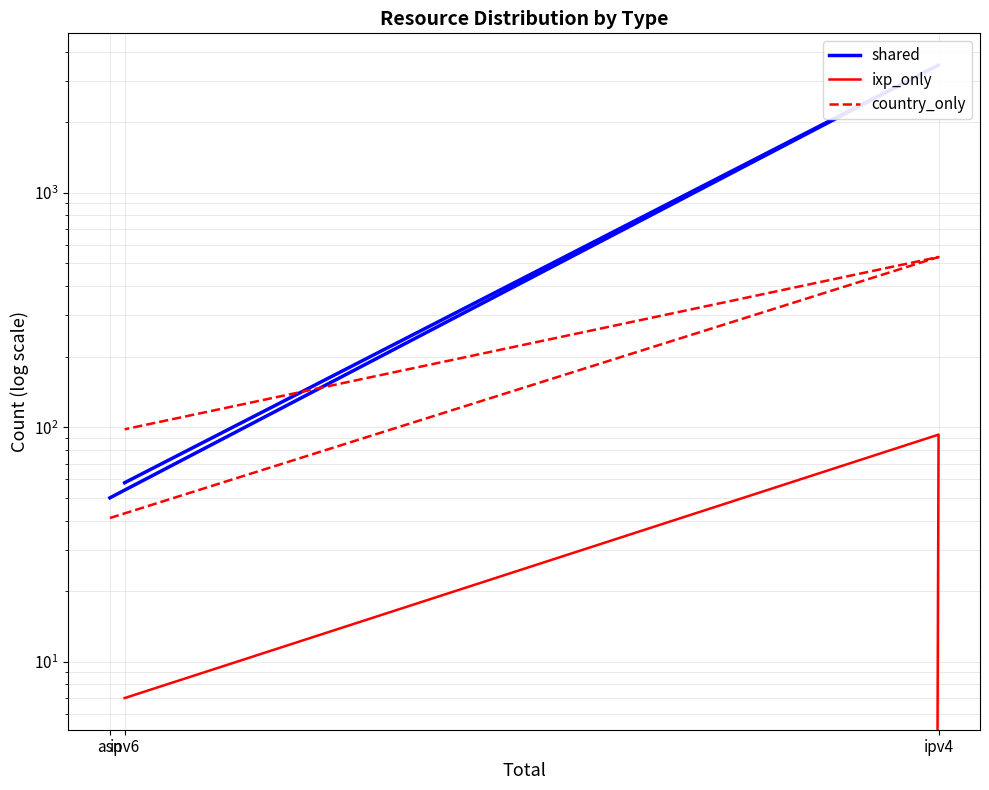

Which series changed the most between ipv4 and ipv6?

shared